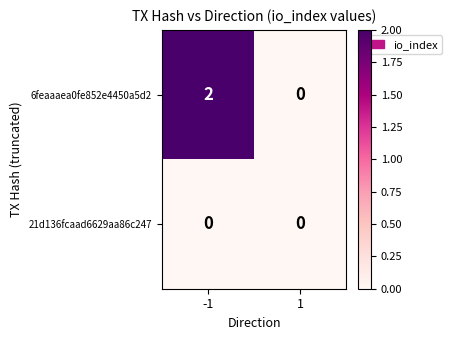

Is it true that 21d136fcaad6629aa86c247 equals 0 at 1?

True